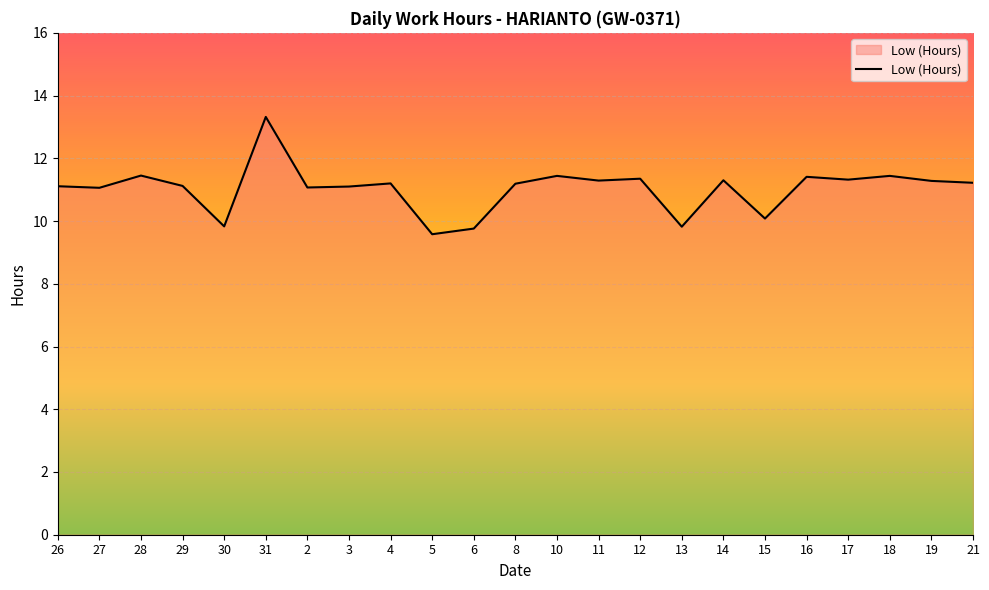

Which label corresponds to the largest value in the chart?

31